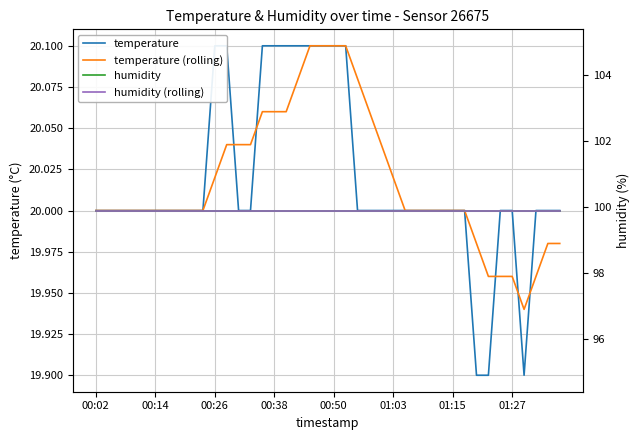

Which series has the widest spread of values?

temperature